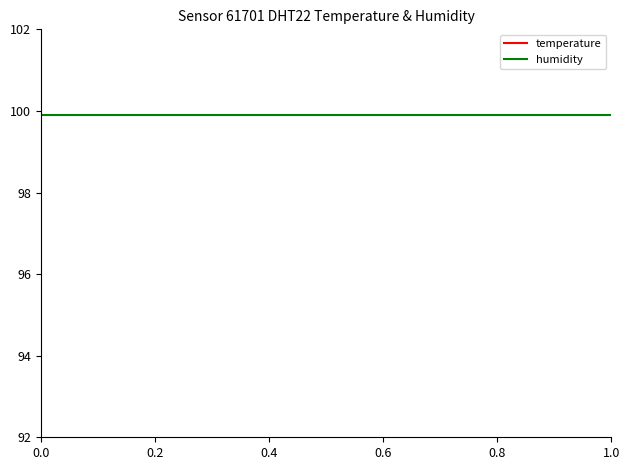

What is the value of the temperature point at the 11th from the left?

0.1